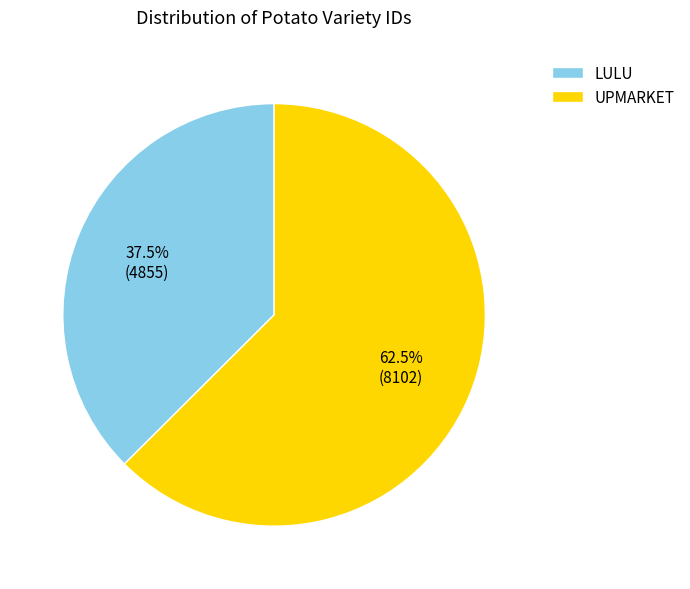

Rank the categories by value from lowest to highest.

LULU, UPMARKET